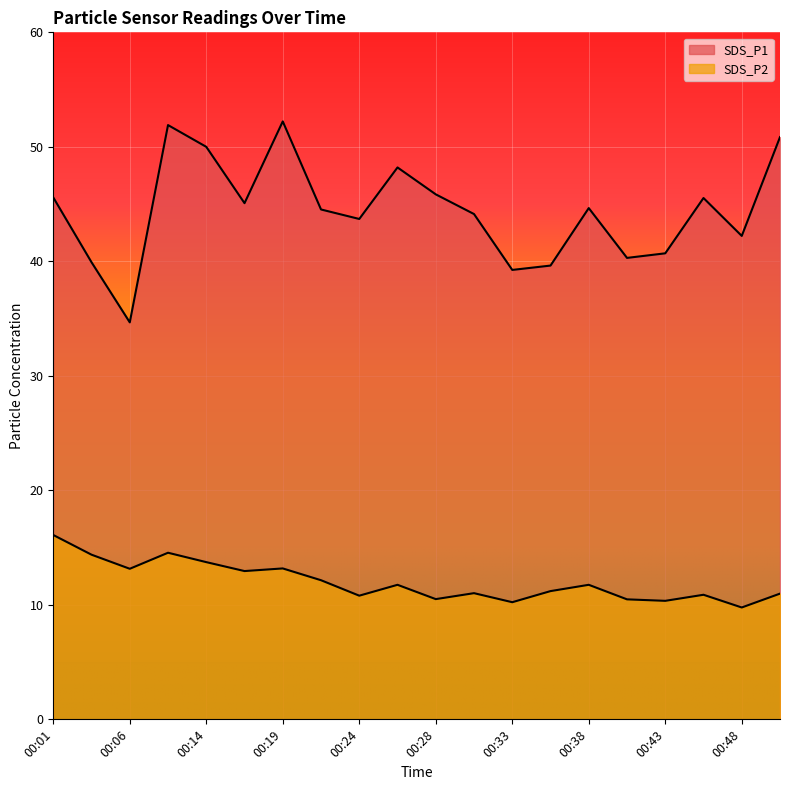

True or false: SDS_P2 and SDS_P1 intersect in this chart.

False